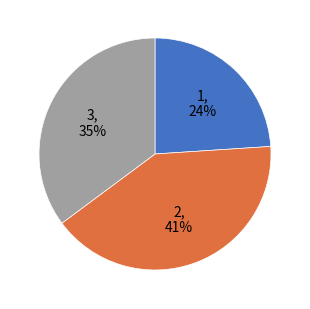

Rank the categories by value from highest to lowest.

2, 3, 1